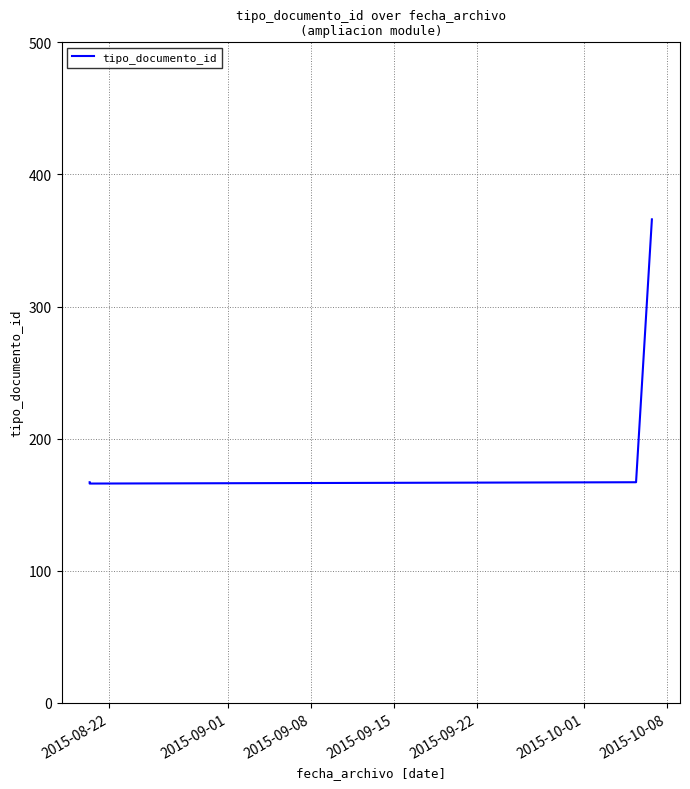

What is the sum of all values?

866